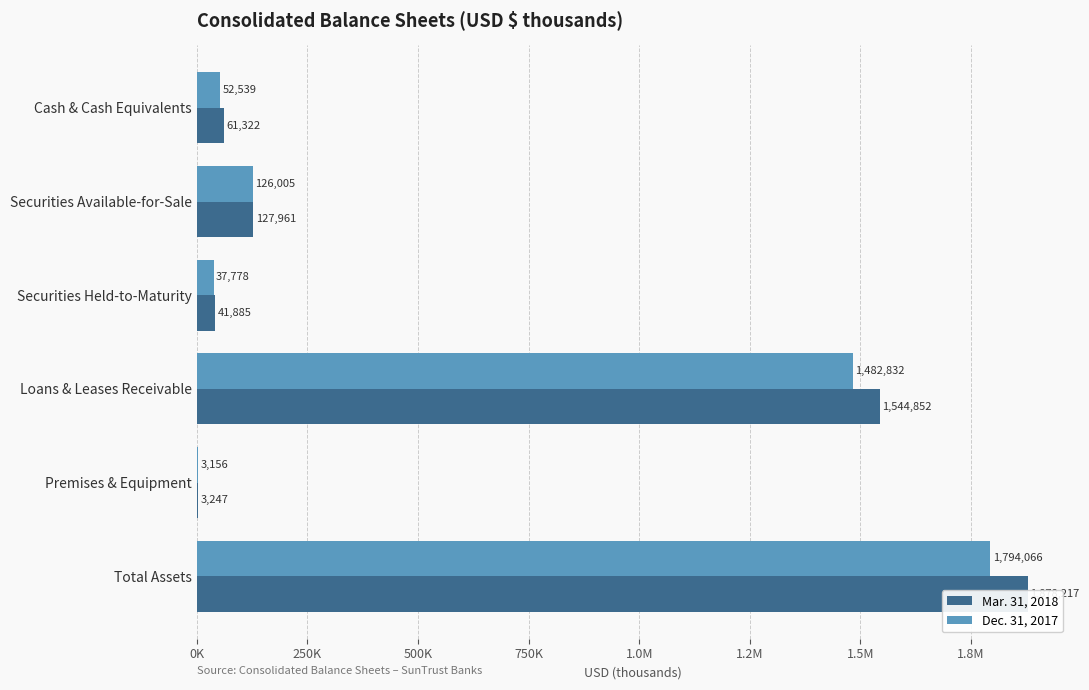

How many data points in Mar. 31, 2018 are above 127961?

2